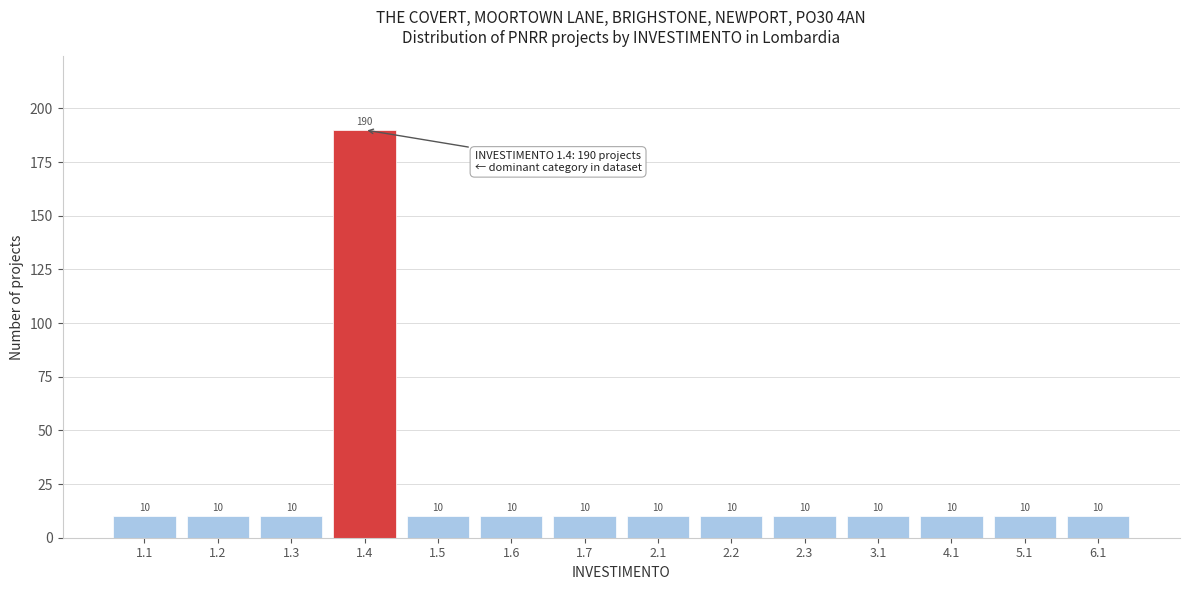

Reading left to right, extract all data points from this chart.

1.1=10	1.2=10	1.3=10	1.4=190	1.5=10	1.6=10	1.7=10	2.1=10	2.2=10	2.3=10	3.1=10	4.1=10	5.1=10	6.1=10